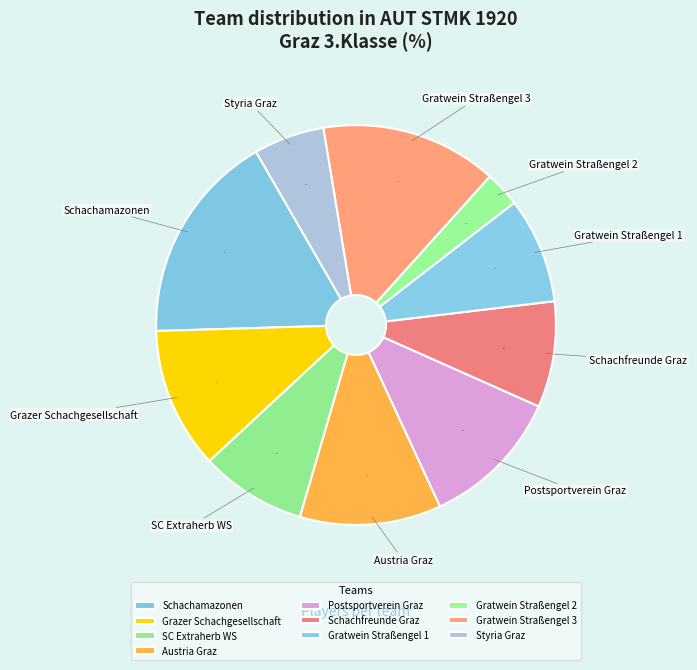

How many slices are in this pie chart?

10